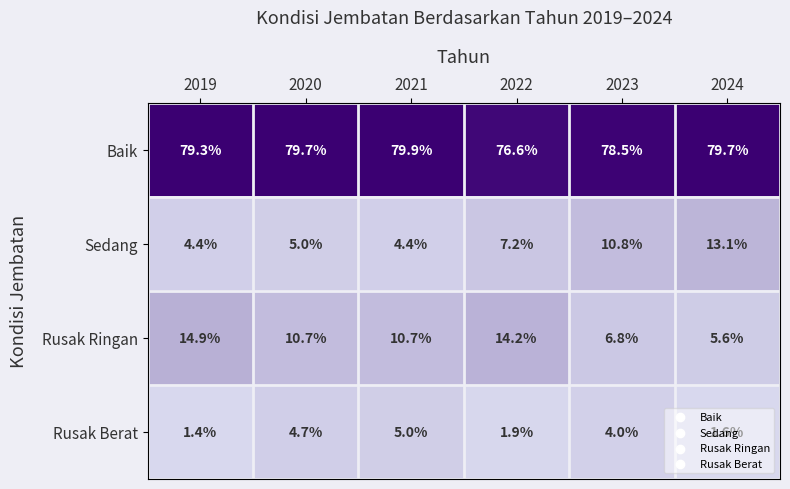

Which series has the largest total across all categories?

Baik